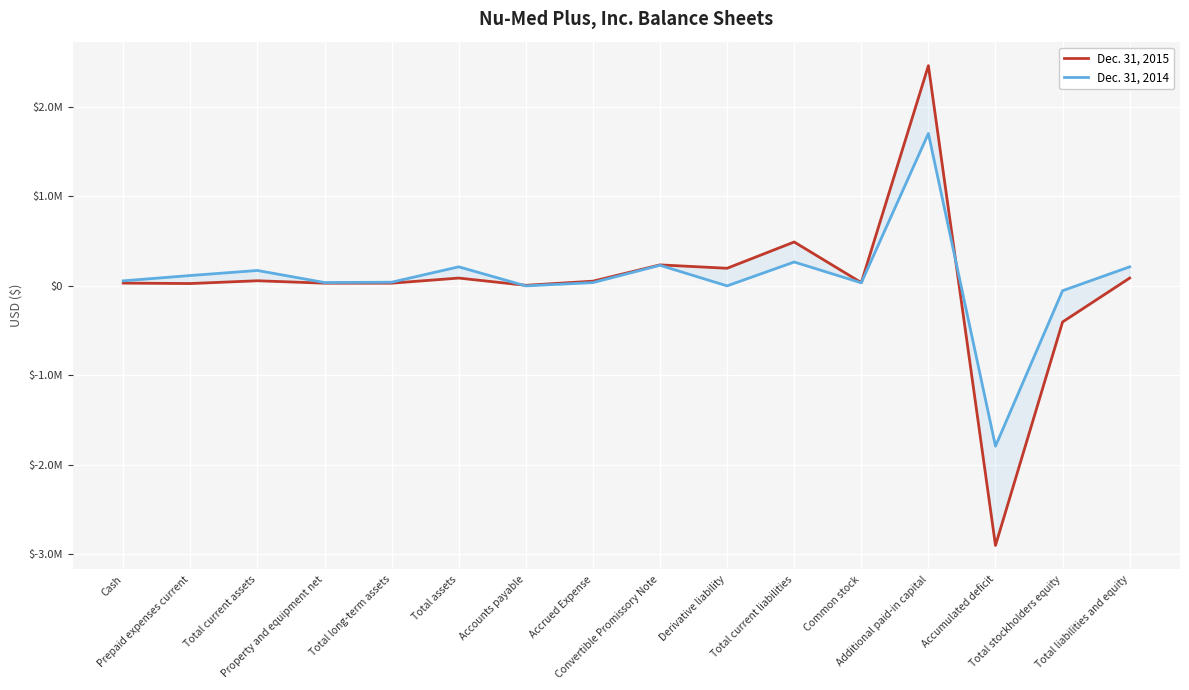

What is the label of the 7th point from the left?

Accounts payable